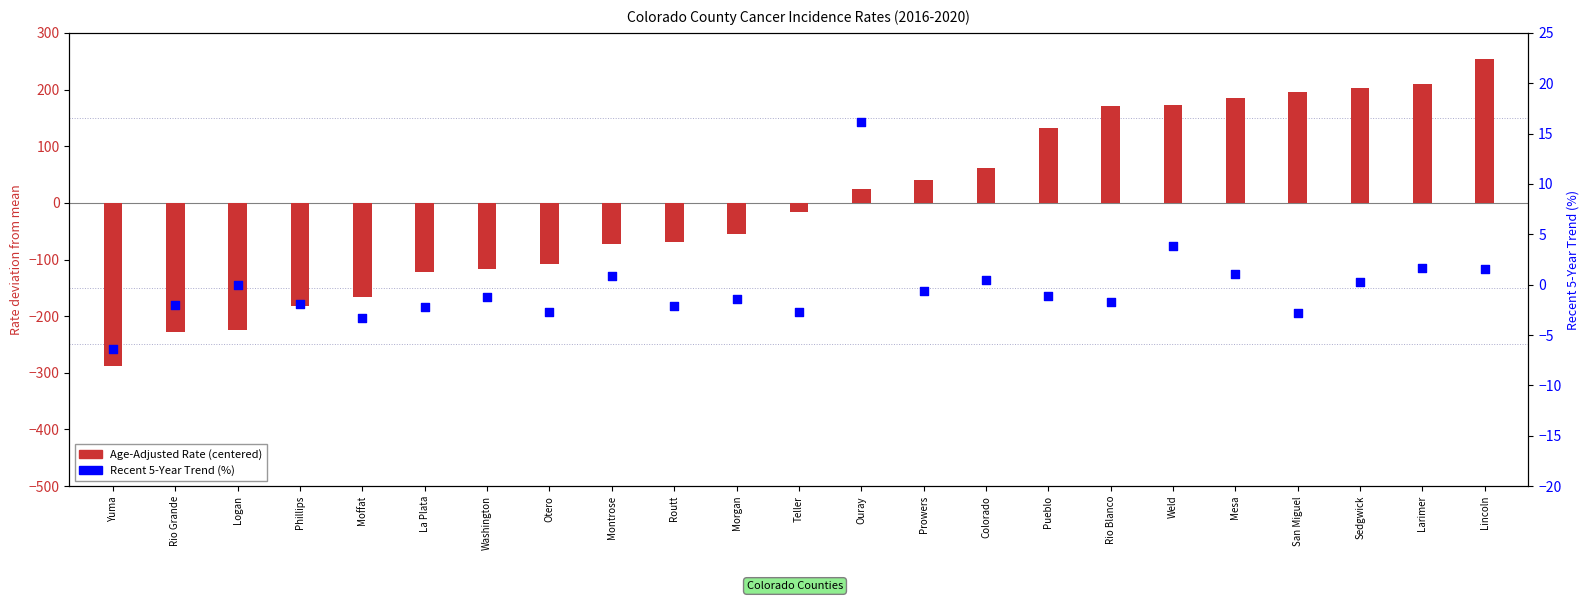

Which series has the largest total across all categories?

Age-Adjusted Rate (centered)